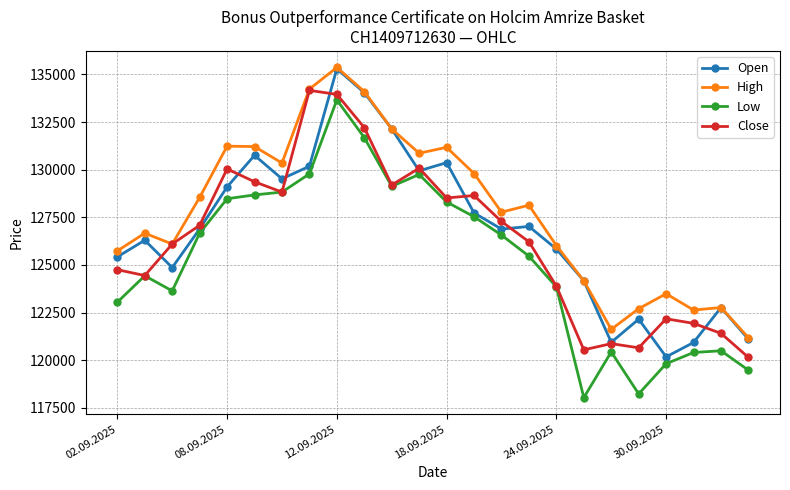

What is the smallest value displayed?

118030